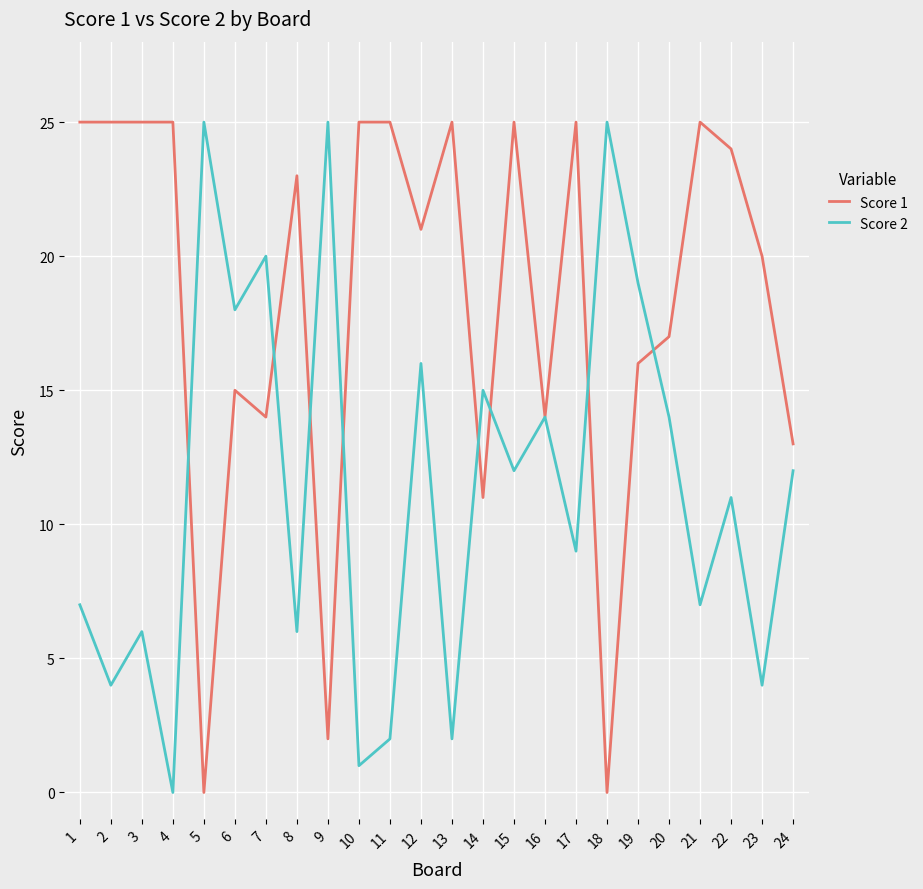

True or false: Score 1 has a value of 1 at 9.

False